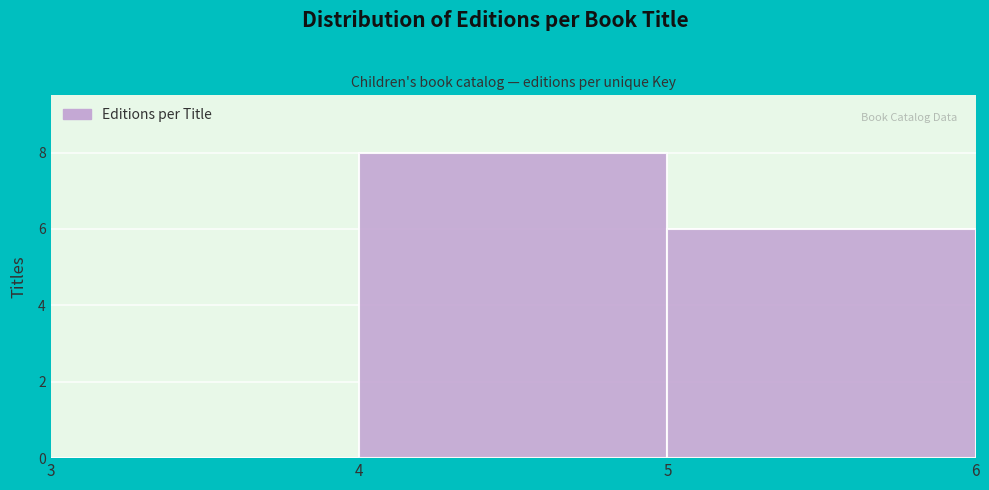

Reading left to right, transcribe this chart: for each bar, give the range it covers on the x-axis and its height. The values are not printed on the chart, so give them approximately, as read against the axis.

3 to 4: 0
4 to 5: 8
5 to 6: 6